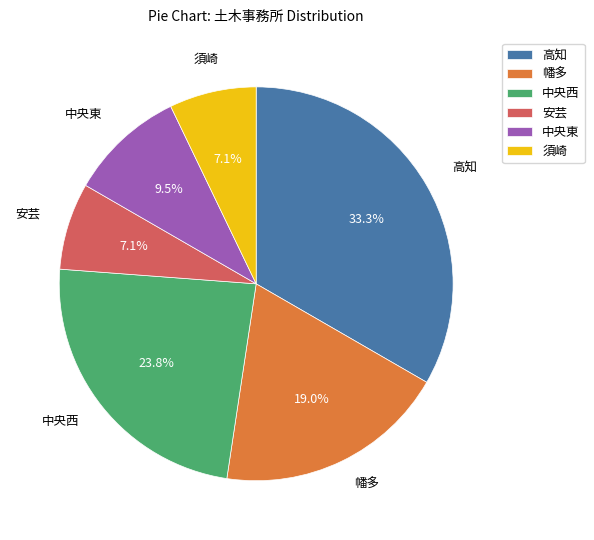

Which has a higher value, 中央東 or 高知?

高知